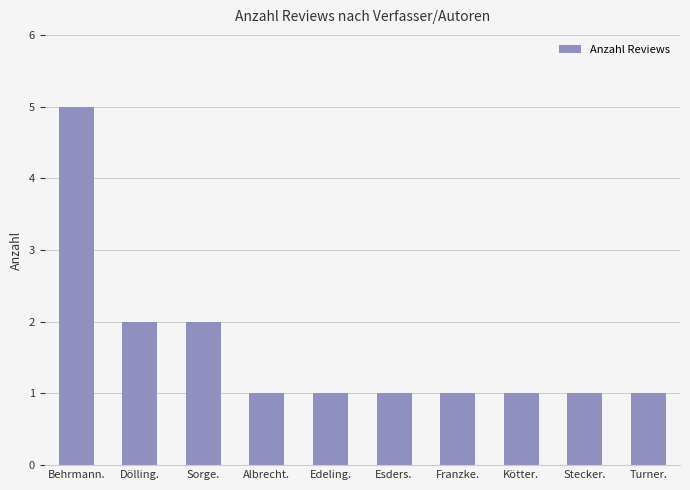

Reading left to right, transcribe all the data shown in this chart.

Behrmann.=5	Dölling.=2	Sorge.=2	Albrecht.=1	Edeling.=1	Esders.=1	Franzke.=1	Kötter.=1	Stecker.=1	Turner.=1